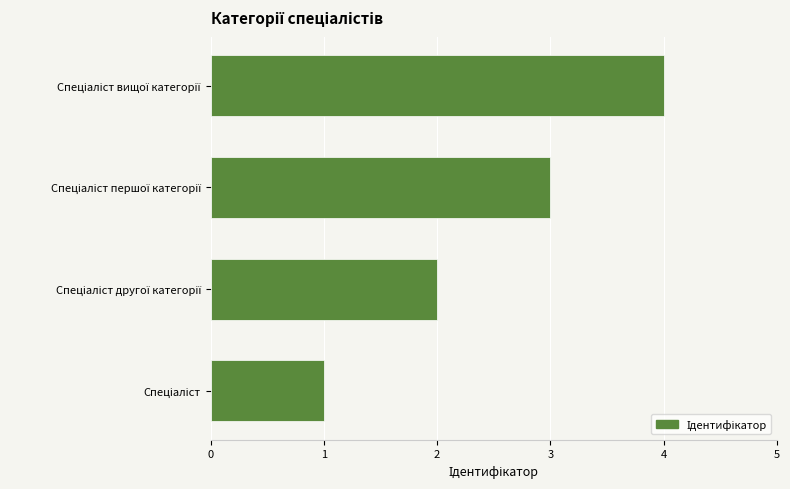

What is the maximum value shown in the chart?

4